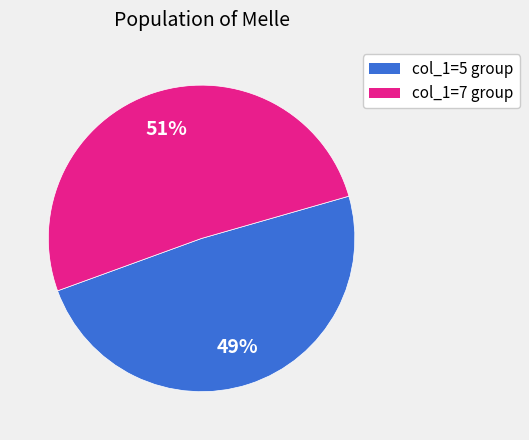

To the nearest percent, what is the difference between the largest and smallest slice percentages?

2%